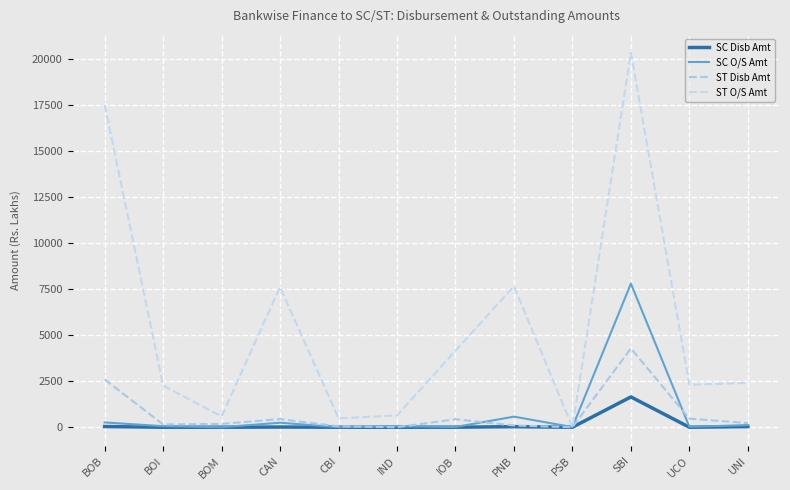

At which label does ST Disb Amt reach its peak?

SBI